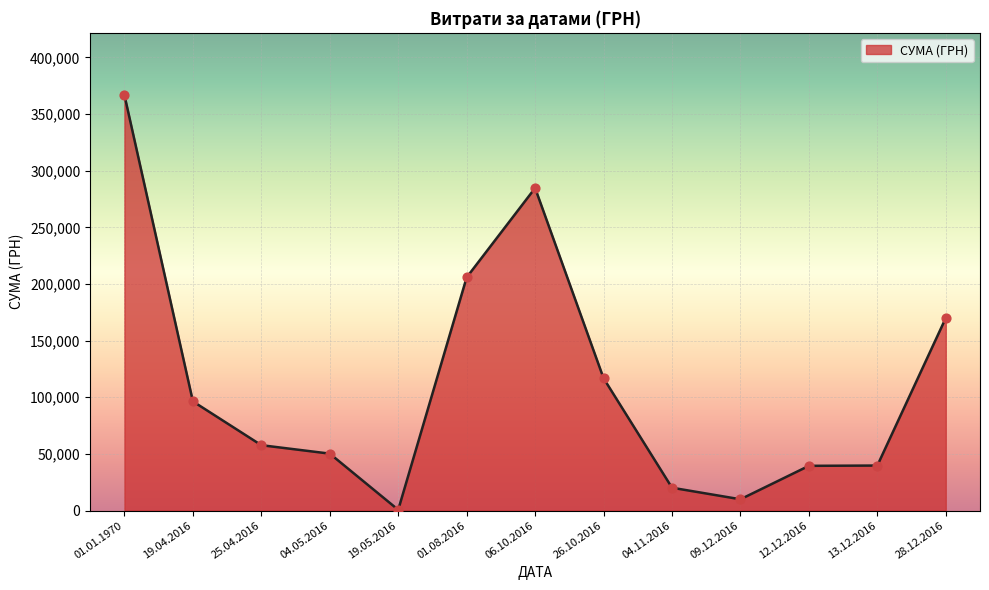

Between 01.08.2016 and 13.12.2016, which is larger?

01.08.2016